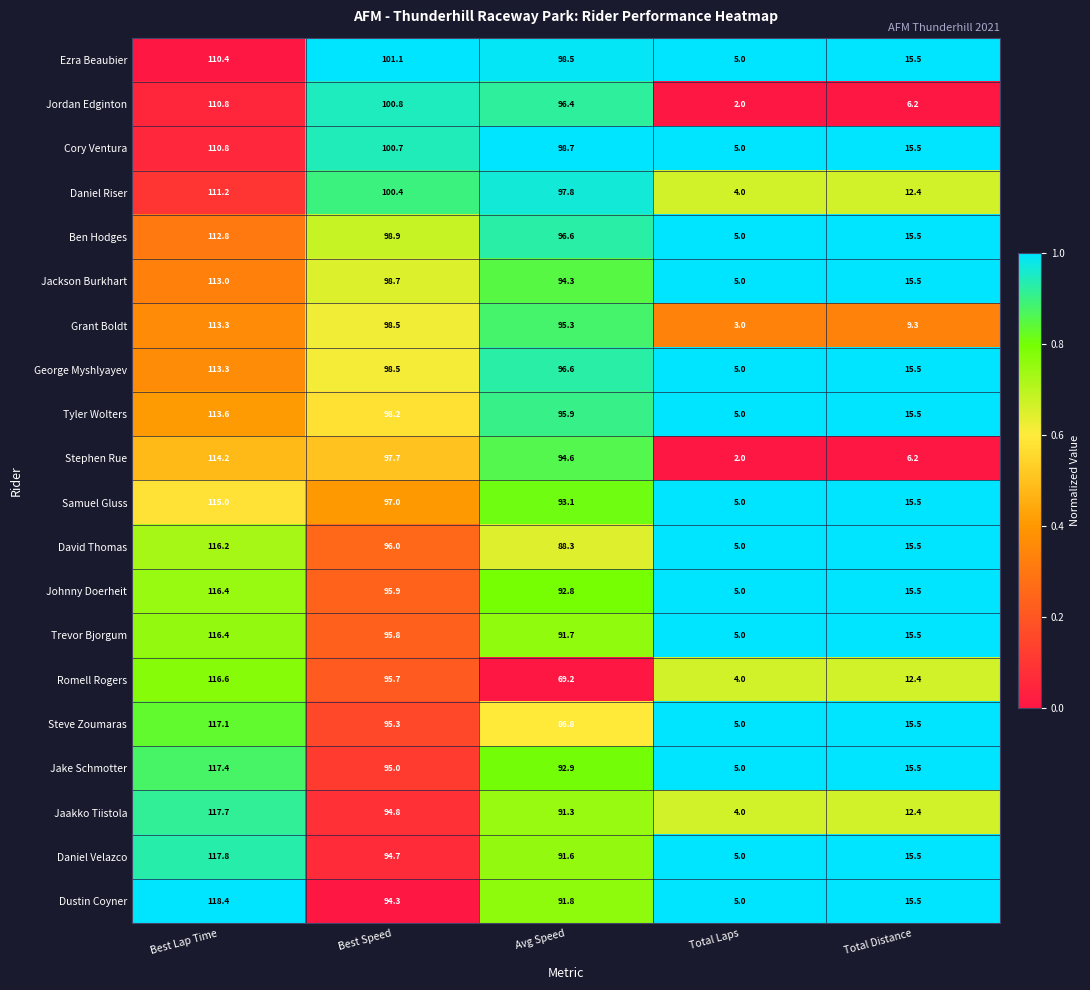

How many categories are shown in the chart?

5